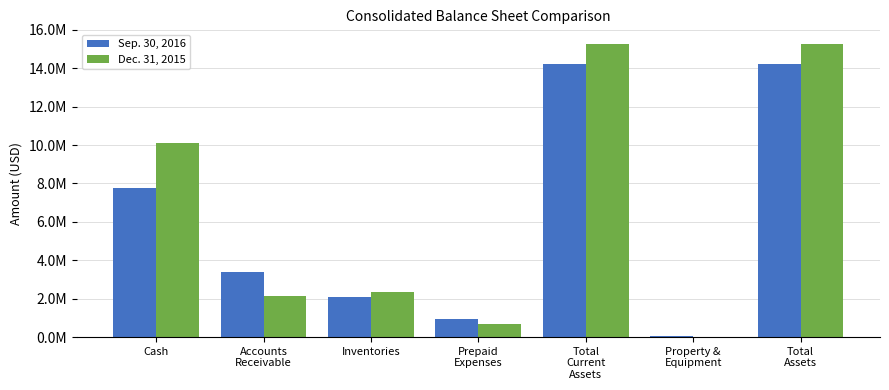

Are the bars grouped side by side (vs. stacked)?

Yes